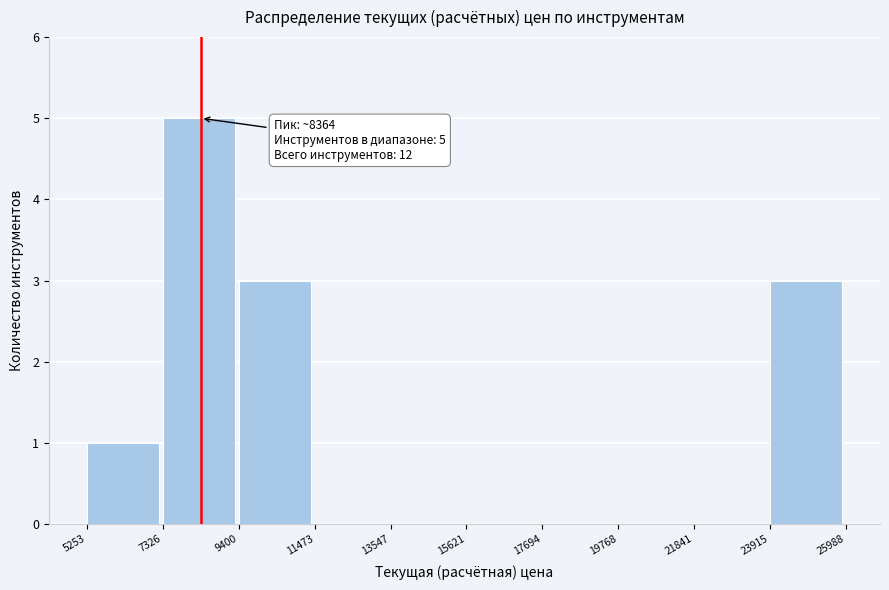

Which range on the x-axis has the tallest bar?

7326 to 9400